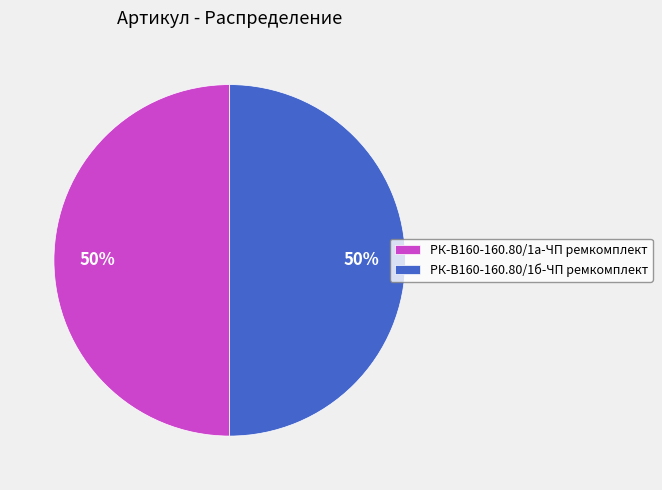

To the nearest percent, what percentage of the pie is РК-В160-160.80/1а-ЧП ремкомплект?

50%